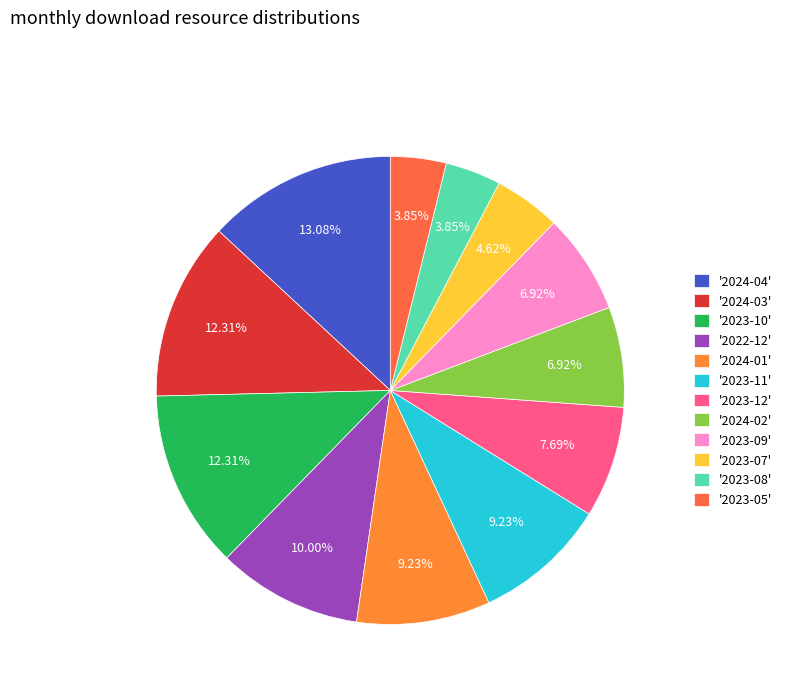

To the nearest percent, what is the average slice percentage?

8%